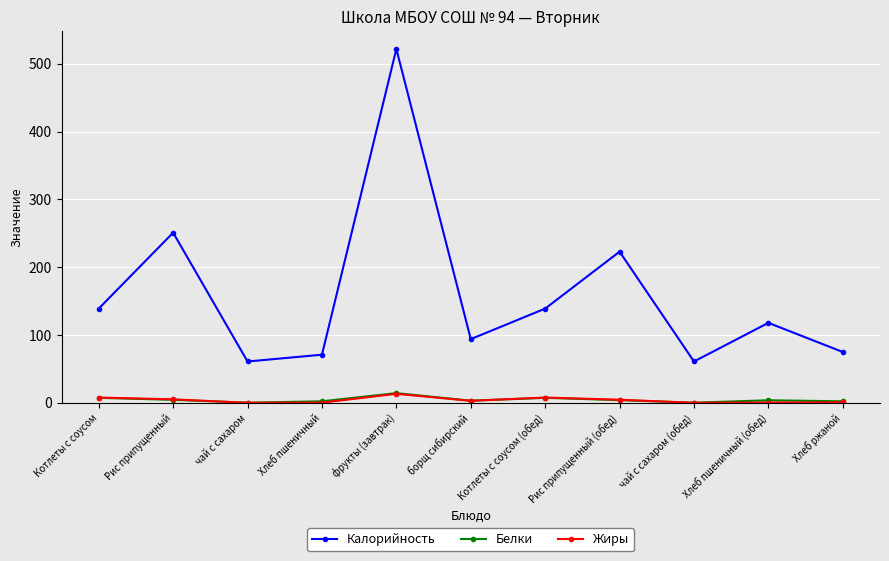

True or false: Калорийность has a value of 118.0 at Хлеб пшеничный (обед).

True